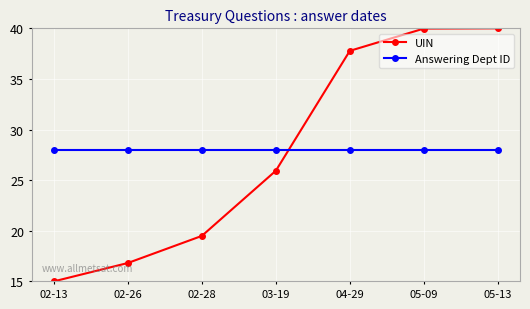

How many categories are shown in the chart?

7